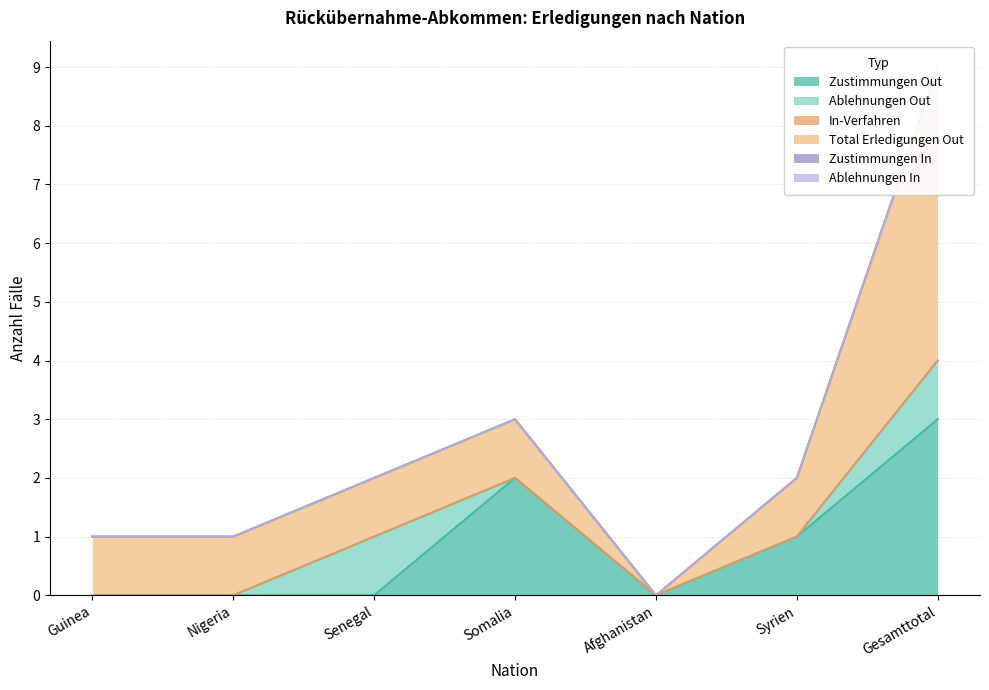

Which series has the largest total across all categories?

Total Erledigungen Out